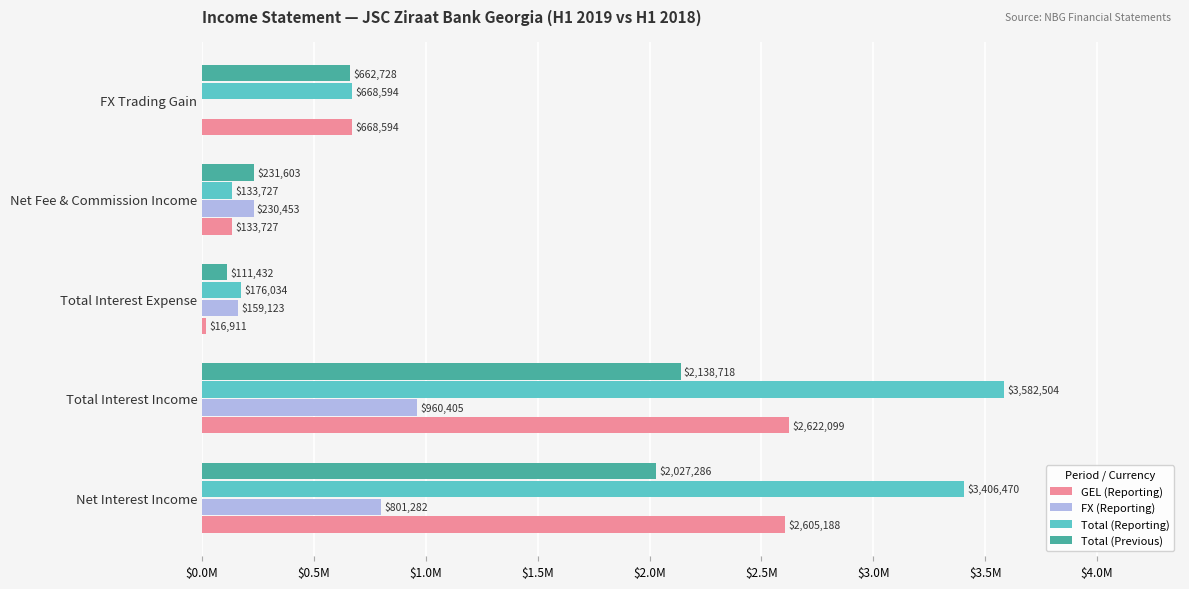

What are all the series names shown in the legend?

GEL (Reporting), FX (Reporting), Total (Reporting), Total (Previous)